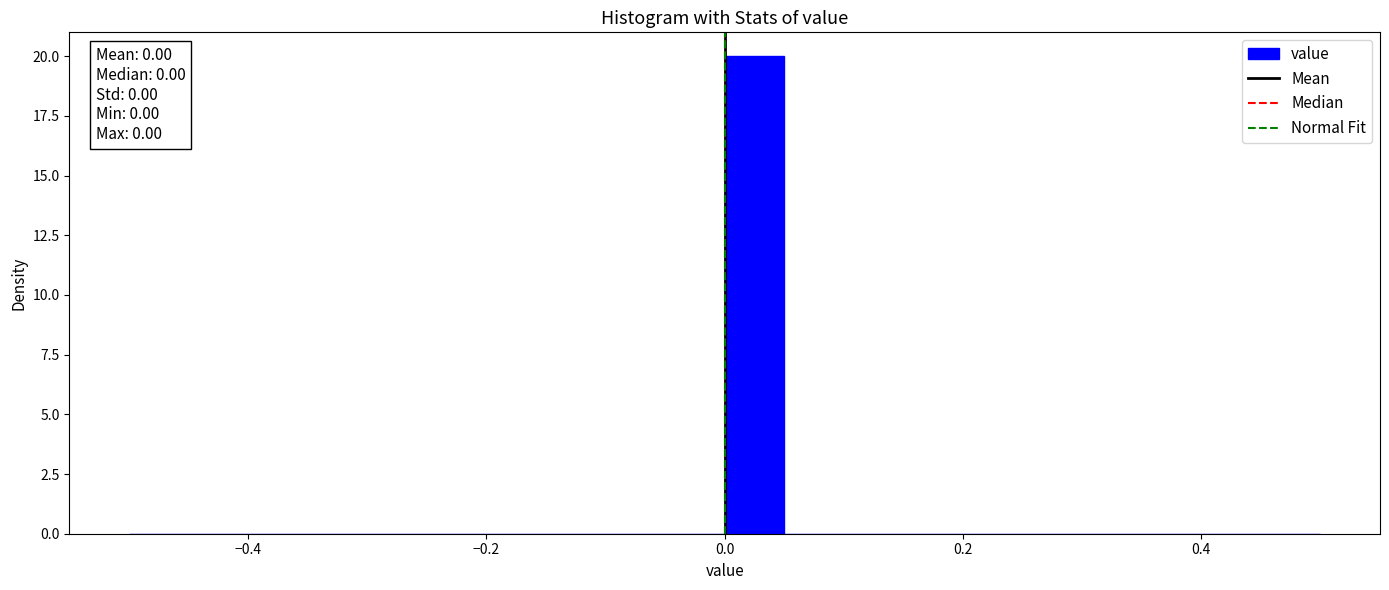

Around what value on the x-axis is the tallest bar? Give the approximate position of its centre, as read against the axis.

0.02